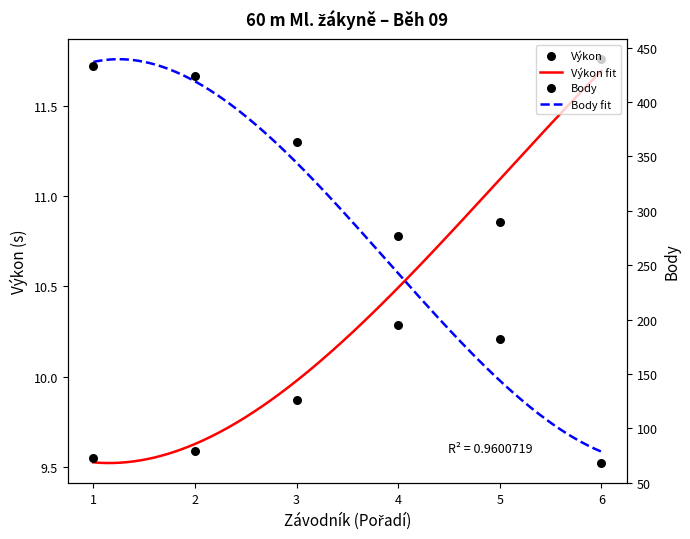

Which series has the largest total across all categories?

Body